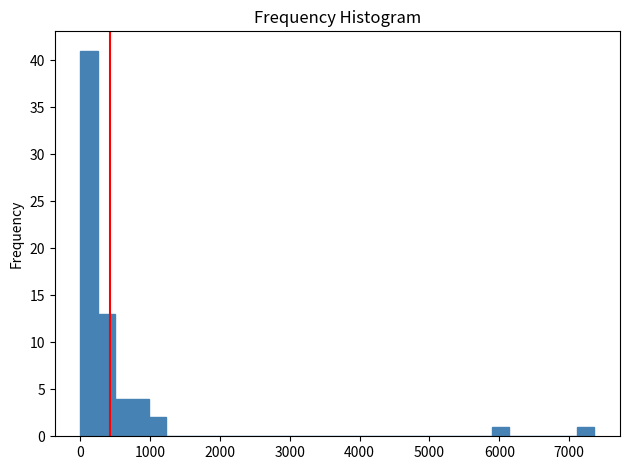

Around what value on the x-axis is the tallest bar? Give the approximate position of its centre, as read against the axis.

100